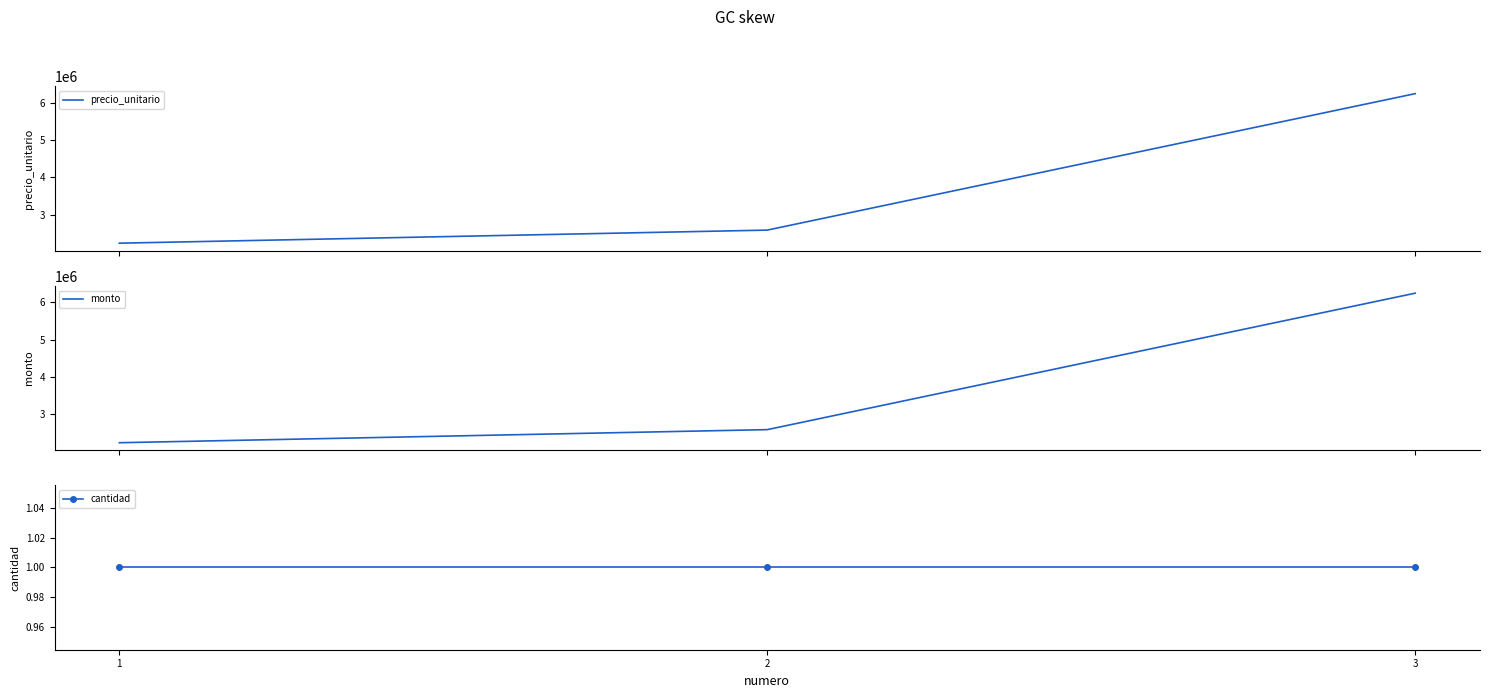

What are all the series names shown in the legend?

precio_unitario, monto, cantidad